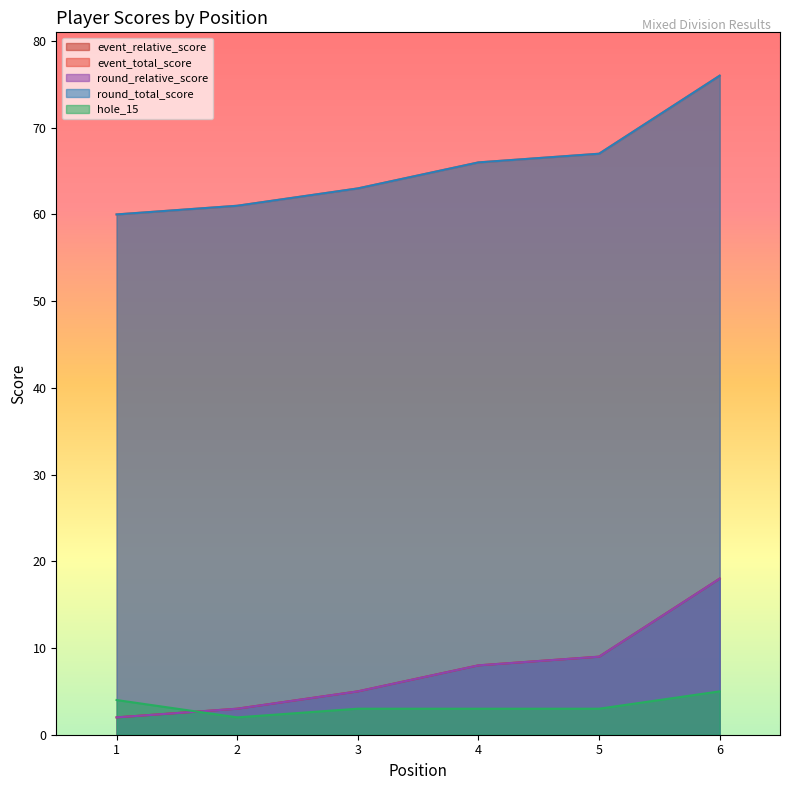

True or false: event_relative_score has more than 2 interior local peaks.

False